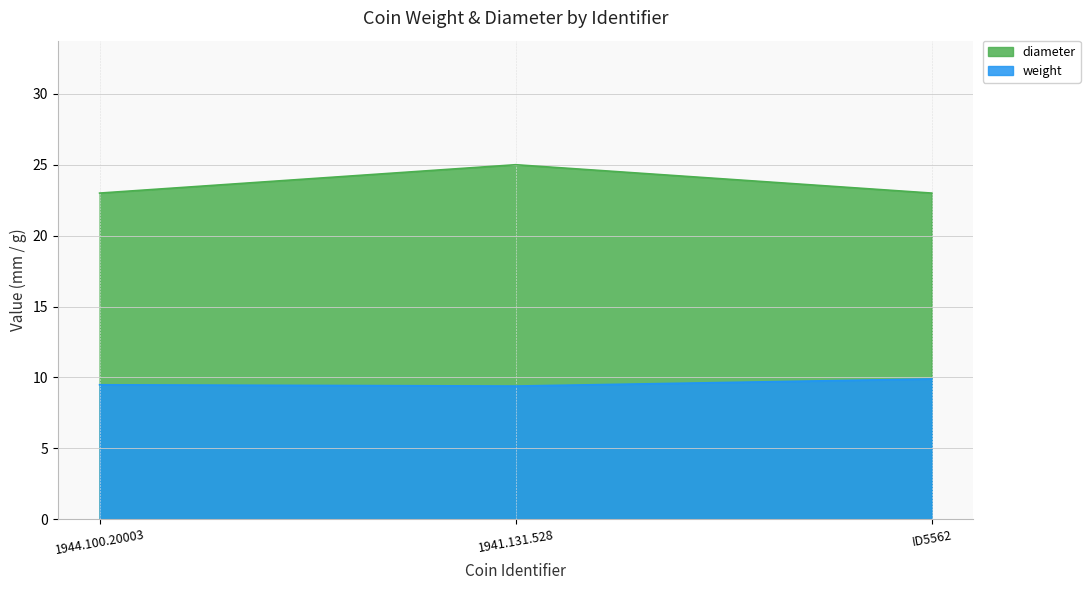

At which category is the sum across all series the highest?

1941.131.528